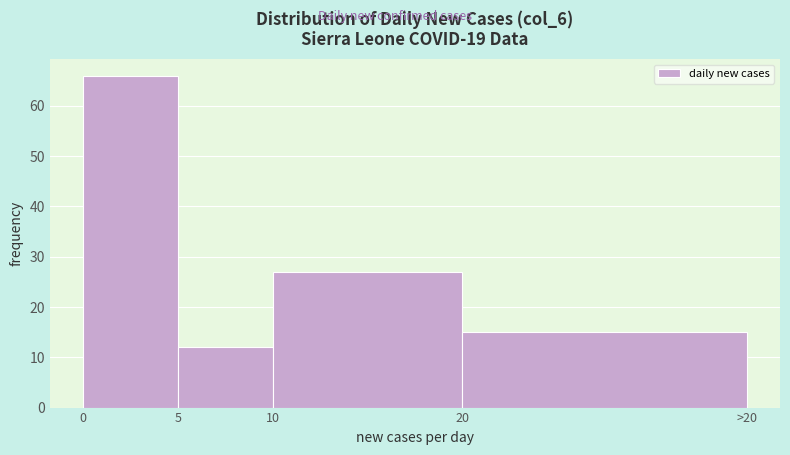

Reading left to right, extract all data points from this chart.

0=66	5=12	10=27	20=15